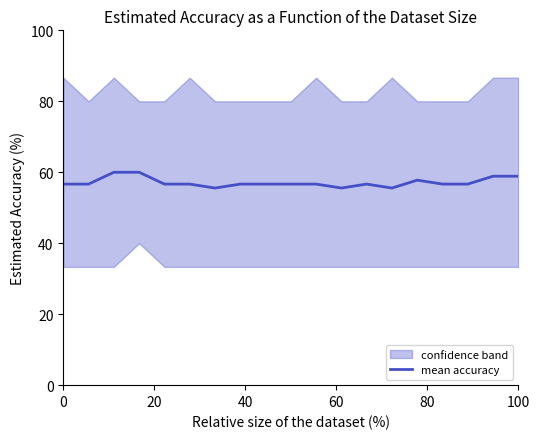

What is the lowest value of the mean accuracy series?

55.6